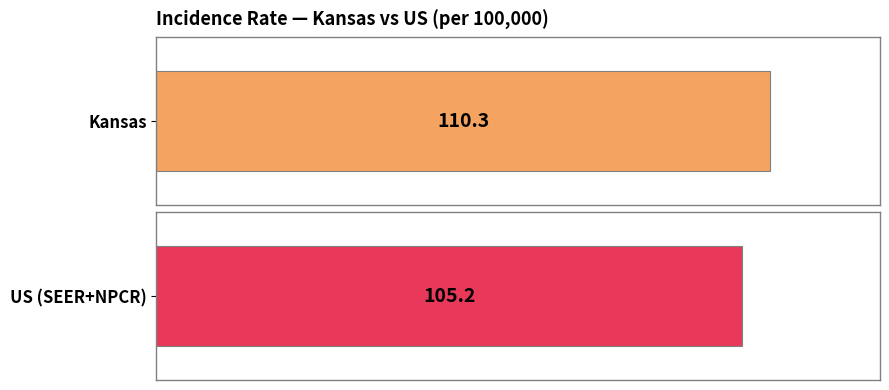

How many data points are less than 110?

1